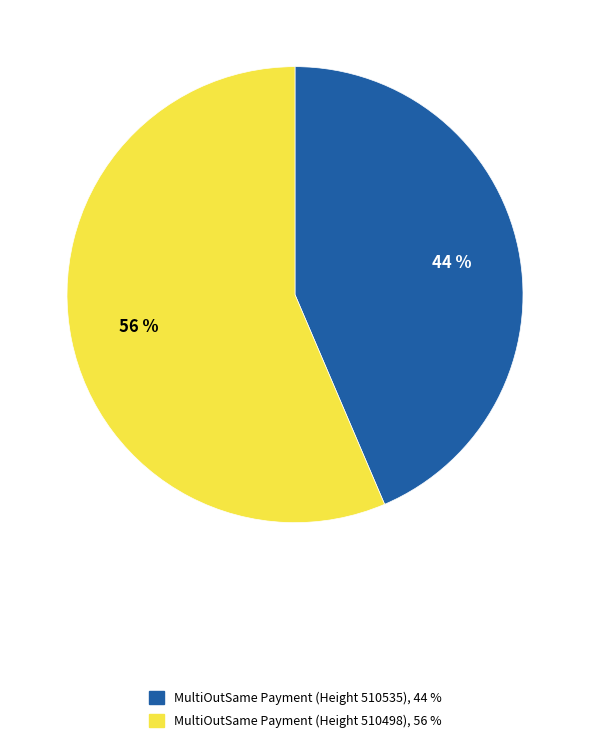

To the nearest percent, what is the average slice percentage?

50%